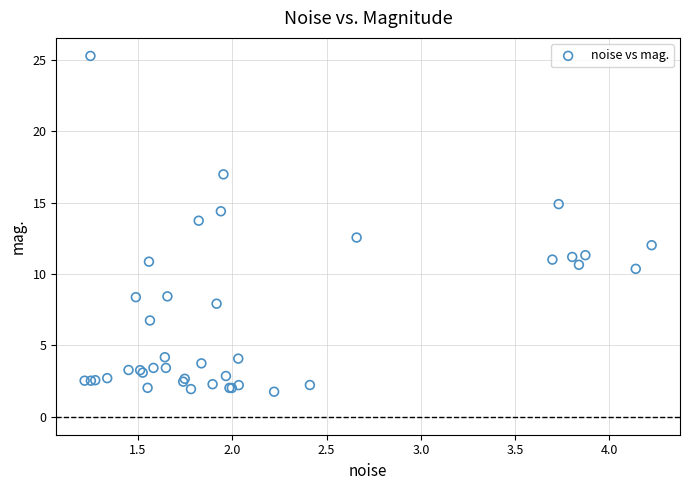

What Y value in the scatter plot is closest to 13?

12.6